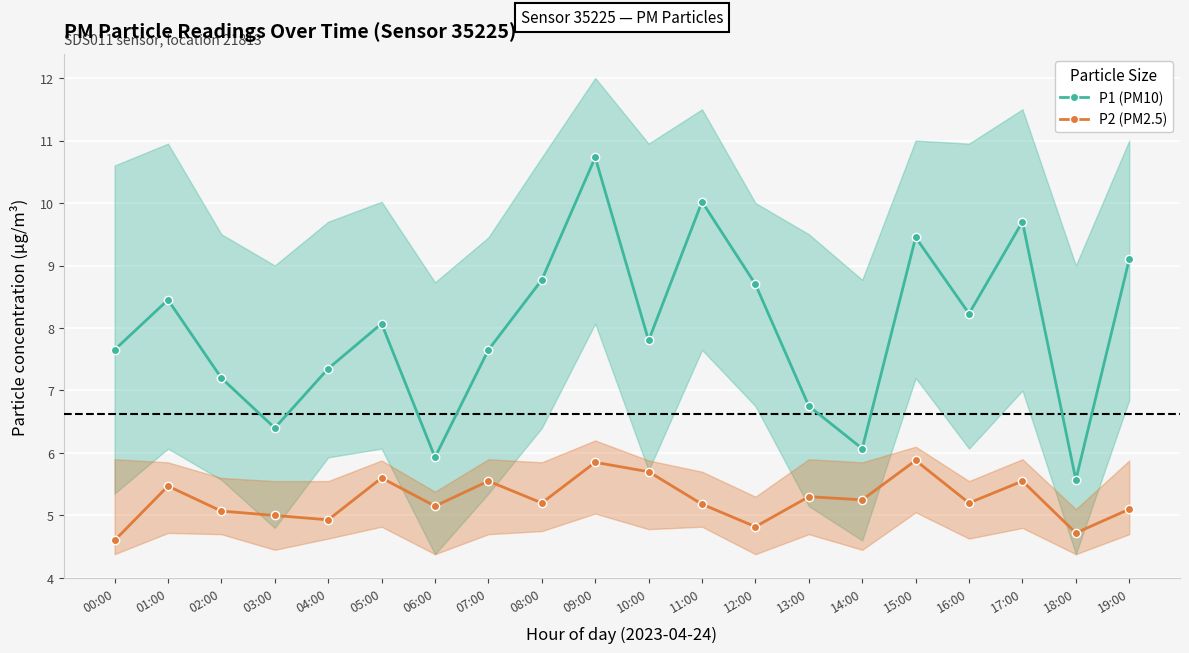

Reading left to right, transcribe all the data shown in this chart.

P1 (PM10): 00:00=7.7	01:00=8.4	02:00=7.2	03:00=6.4	04:00=7.3	05:00=8.1	06:00=5.9	07:00=7.7	08:00=8.8	09:00=10.7	10:00=7.8	11:00=10.0	12:00=8.7	13:00=6.8	14:00=6.1	15:00=9.4	16:00=8.2	17:00=9.7	18:00=5.6	19:00=9.1
P2 (PM2.5): 00:00=4.6	01:00=5.5	02:00=5.1	03:00=5.0	04:00=4.9	05:00=5.6	06:00=5.2	07:00=5.5	08:00=5.2	09:00=5.8	10:00=5.7	11:00=5.2	12:00=4.8	13:00=5.3	14:00=5.2	15:00=5.9	16:00=5.2	17:00=5.5	18:00=4.7	19:00=5.1